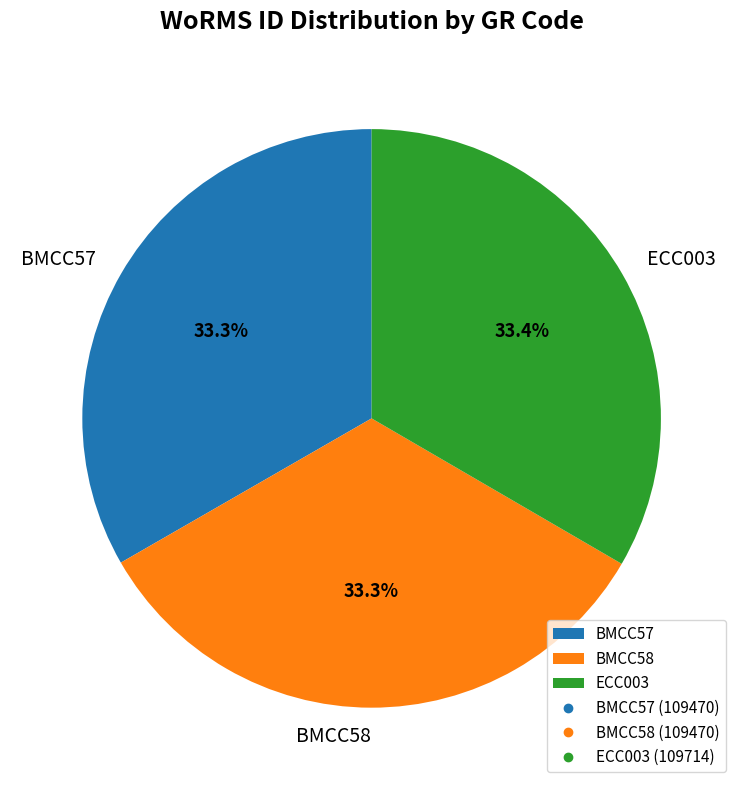

What percentage is the BMCC58 slice, to the nearest percent?

33%